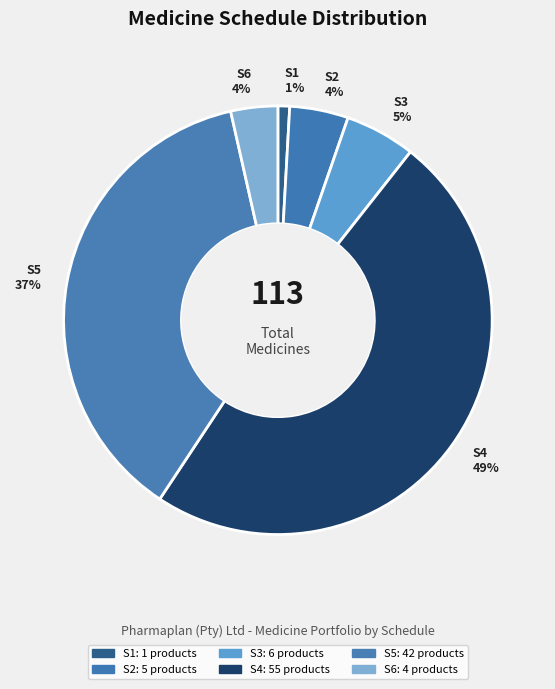

Between S5 and S1, which is larger?

S5